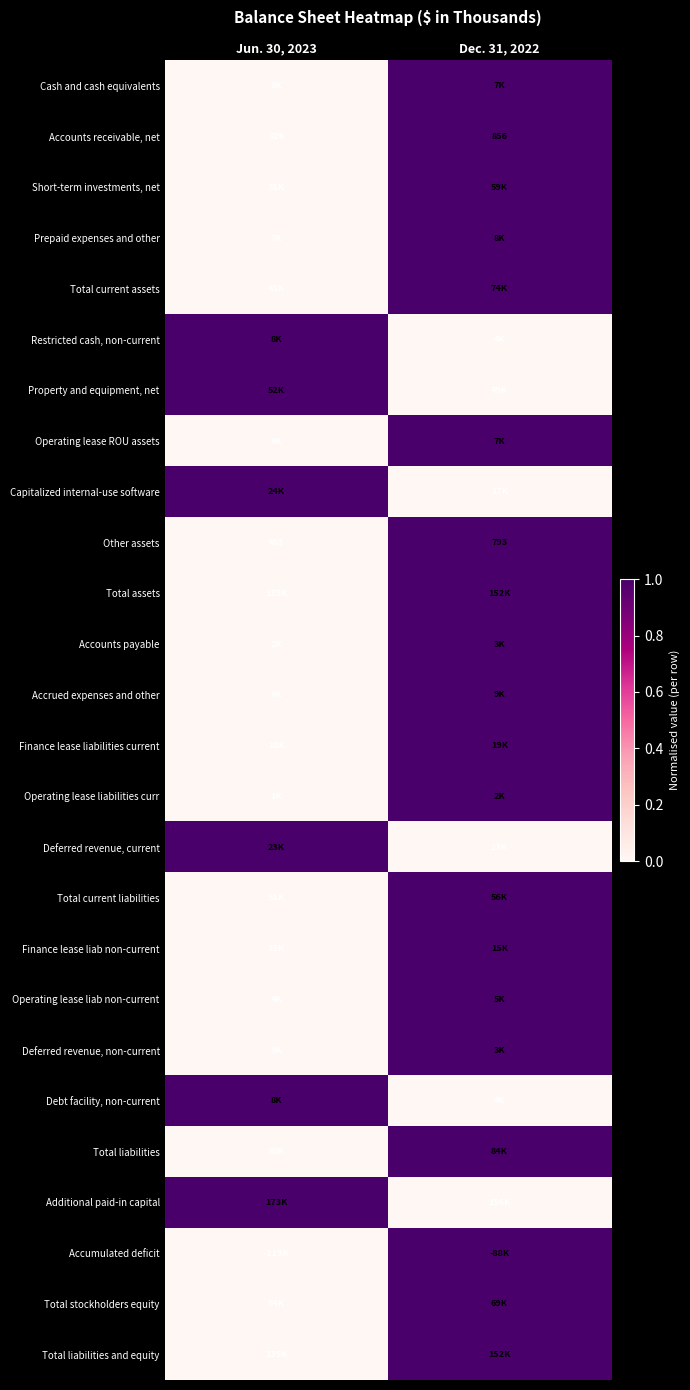

The value of Accounts receivable, net at Dec. 31, 2022 is 595. True or false?

False